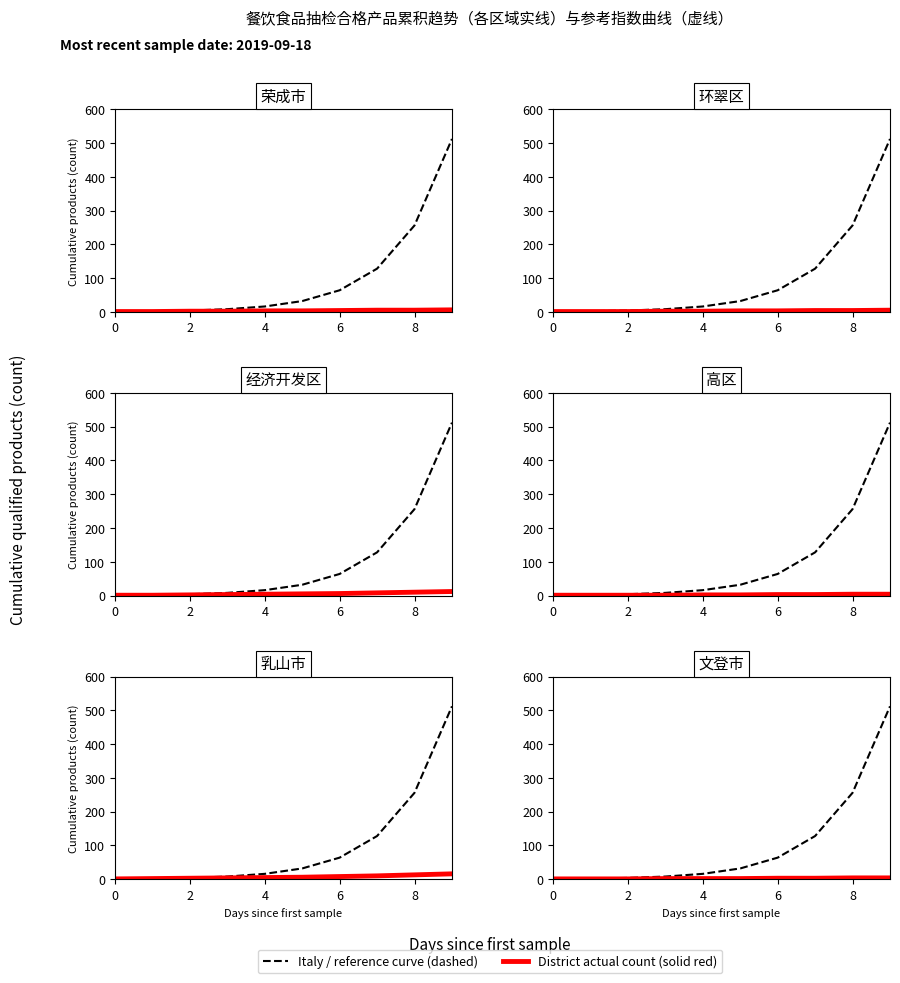

Between 2 and 8, which is larger?

8